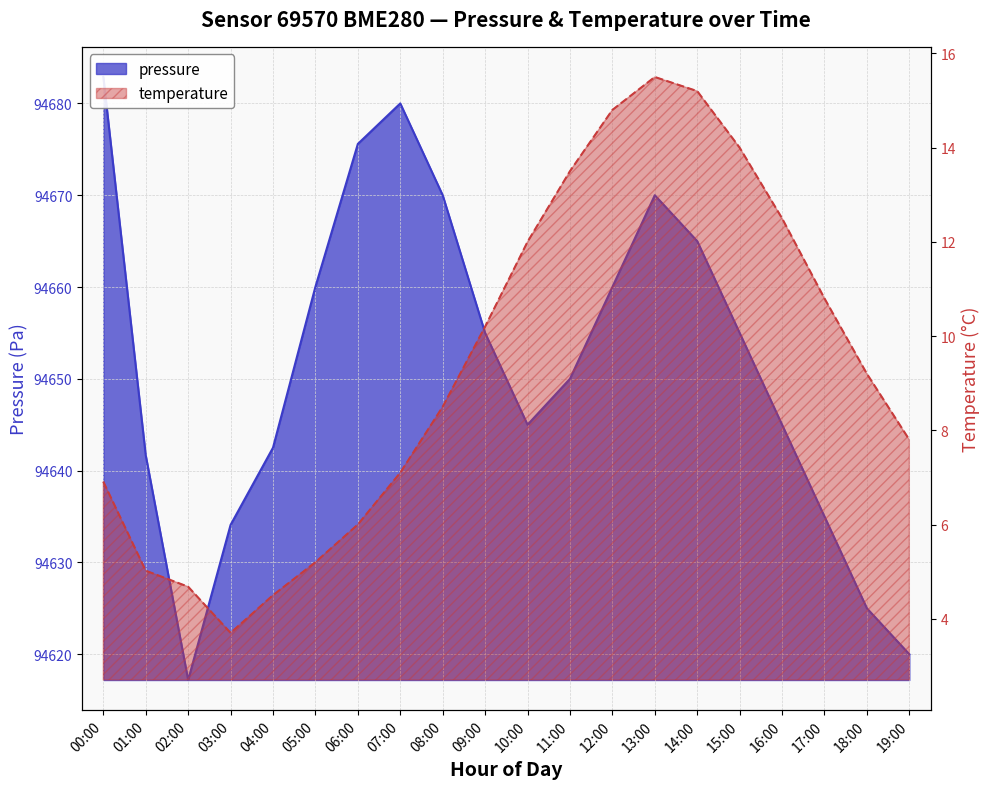

Reading right to left, list all the values displayed in this chart.

pressure: 19:00=94620.0	18:00=94625.0	17:00=94635.0	16:00=94645.0	15:00=94655.0	14:00=94665.0	13:00=94670.0	12:00=94660.0	11:00=94650.0	10:00=94645.0	09:00=94655.0	08:00=94670.0	07:00=94680.0	06:00=94675.6	05:00=94660.0	04:00=94642.5	03:00=94634.1	02:00=94617.2	01:00=94641.7	00:00=94682.9
temperature: 19:00=7.8	18:00=9.2	17:00=10.8	16:00=12.5	15:00=14.0	14:00=15.2	13:00=15.5	12:00=14.8	11:00=13.5	10:00=12.0	09:00=10.2	08:00=8.5	07:00=7.1	06:00=6.0	05:00=5.2	04:00=4.5	03:00=3.7	02:00=4.7	01:00=5.0	00:00=6.9